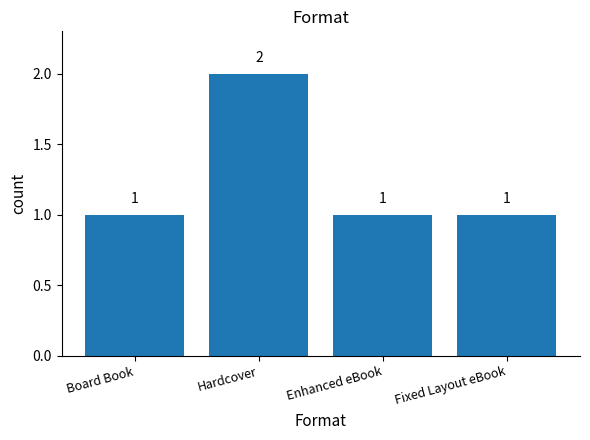

How many data points are above 1?

1